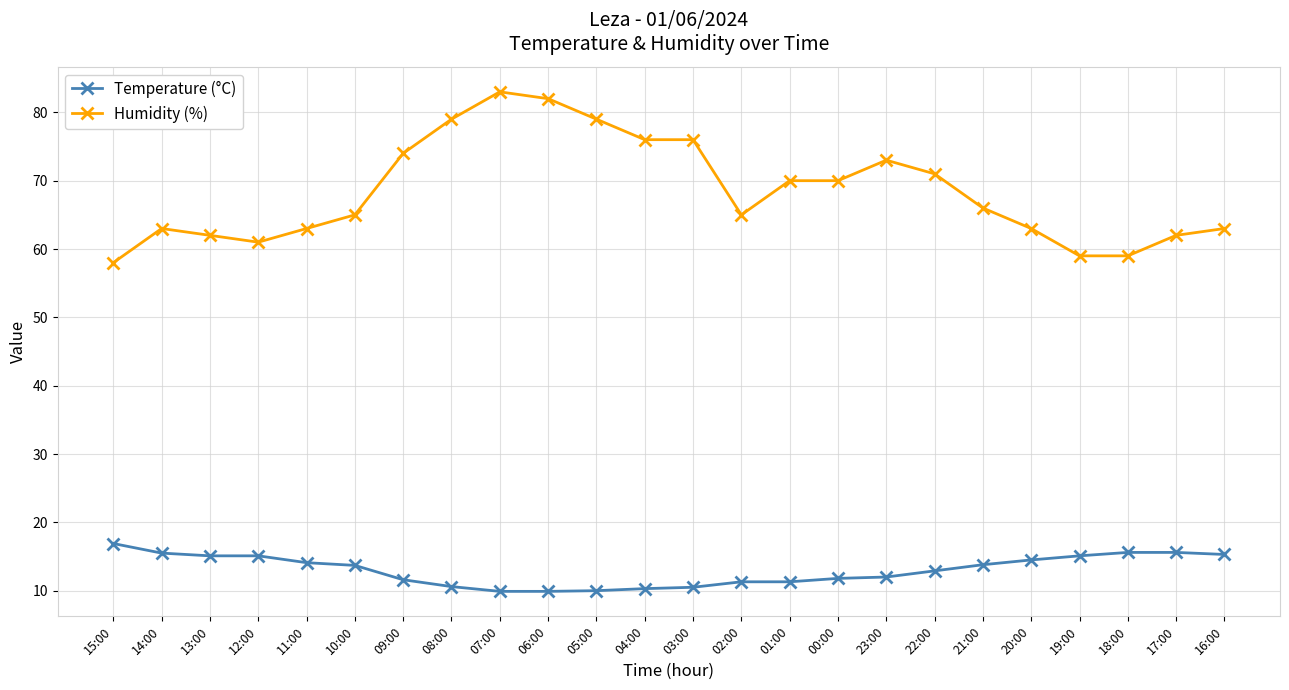

At which category does Humidity (%) reach its first local valley?

12:00